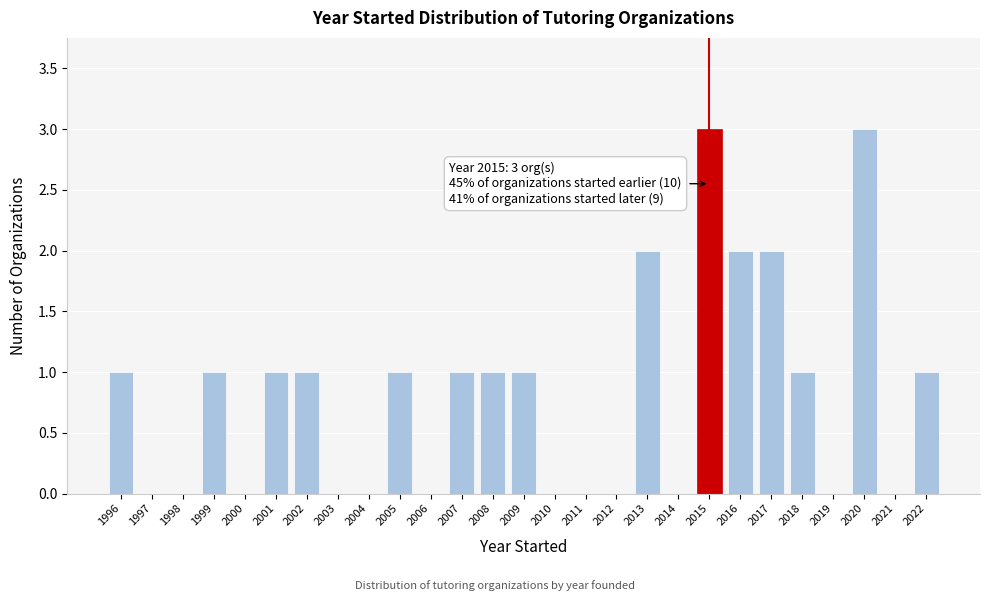

Reading left to right, transcribe all the data shown in this chart.

1996=1	1997=0	1998=0	1999=1	2000=0	2001=1	2002=1	2003=0	2004=0	2005=1	2006=0	2007=1	2008=1	2009=1	2010=0	2011=0	2012=0	2013=2	2014=0	2015=3	2016=2	2017=2	2018=1	2019=0	2020=3	2021=0	2022=1